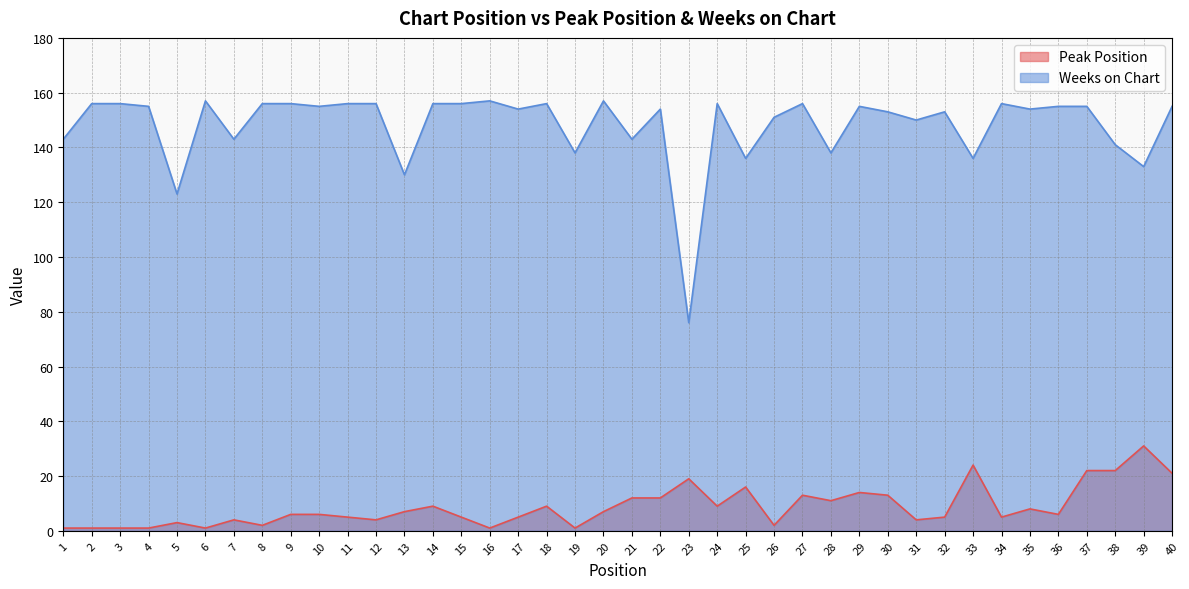

What is the difference between the highest and lowest values at 11?

151